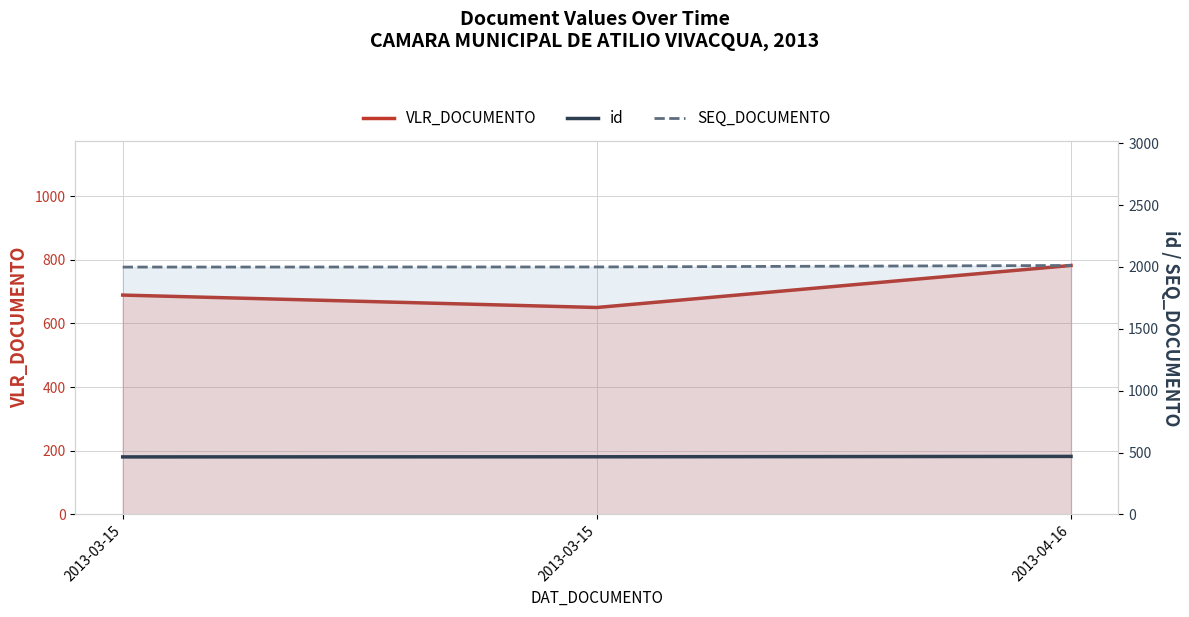

Rank the series by their maximum value, from highest to lowest.

SEQ_DOCUMENTO, VLR_DOCUMENTO, id